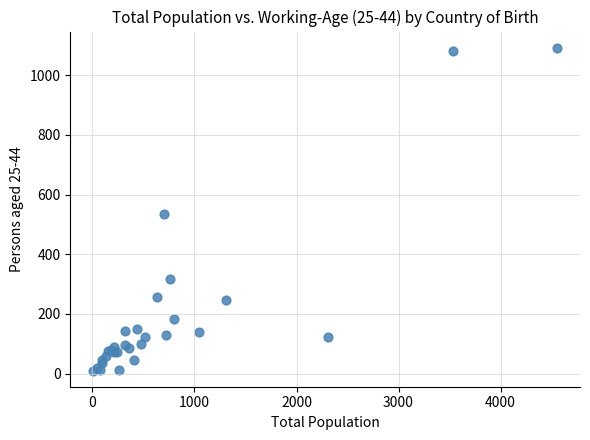

What Y value in the scatter plot is closest to 551?

535